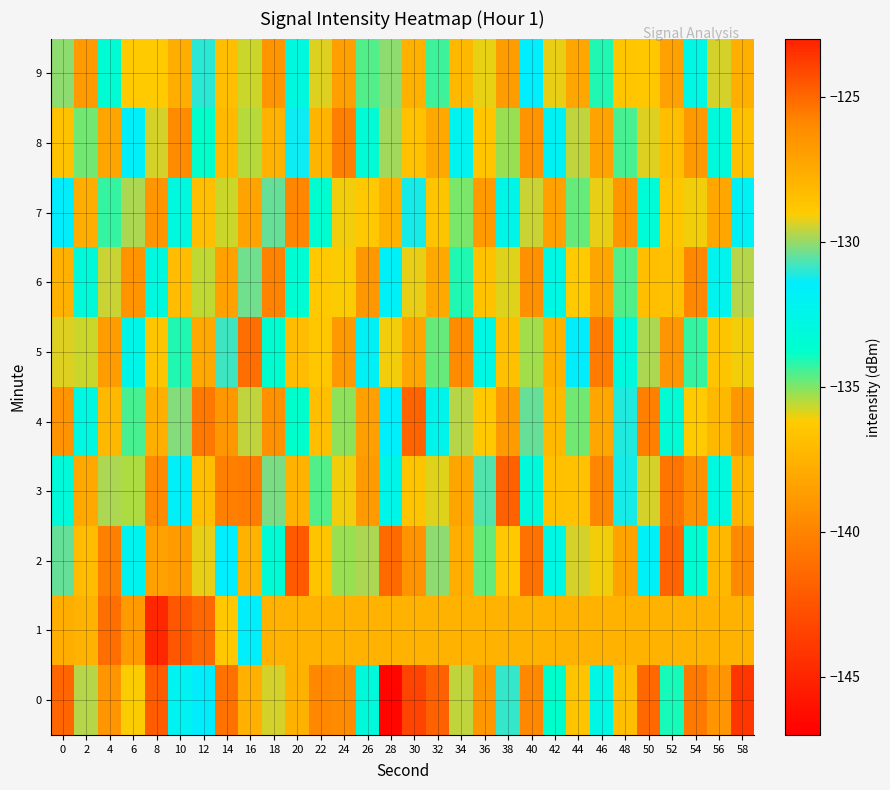

Rank the series by their maximum value, from highest to lowest.

0, 1, 2, 3, 4, 5, 8, 6, 7, 9